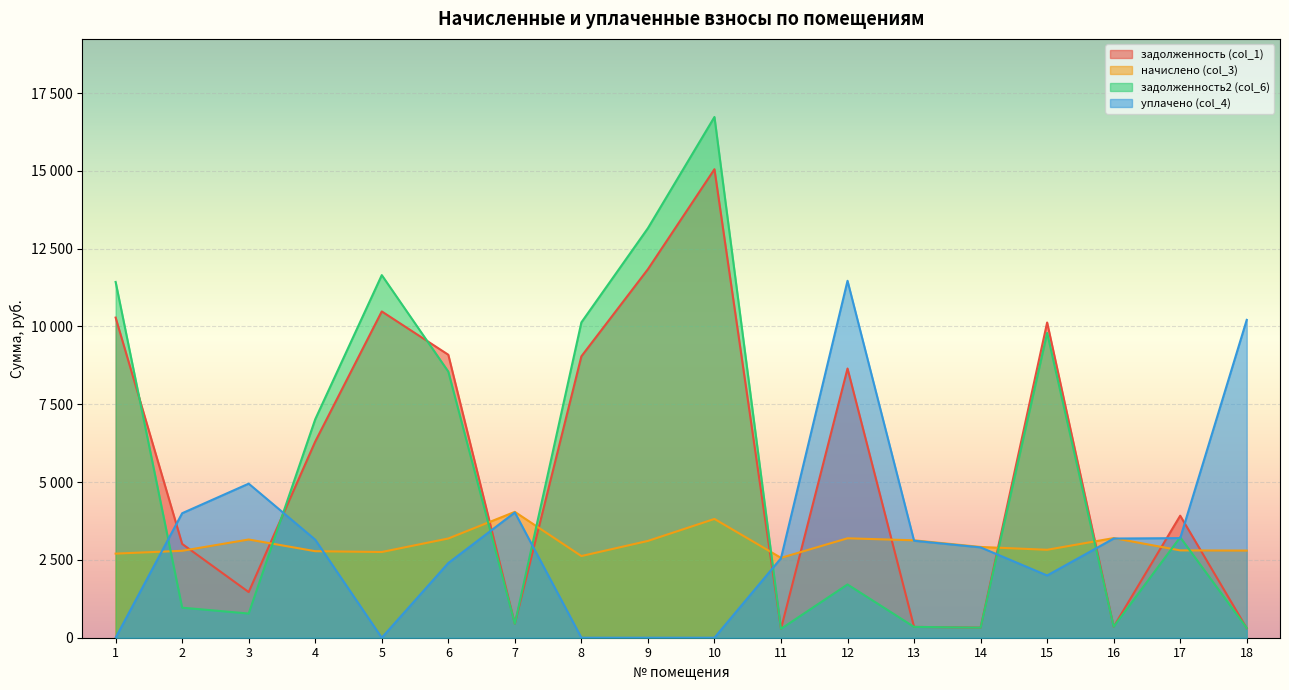

At which category is the sum across all series the highest?

10